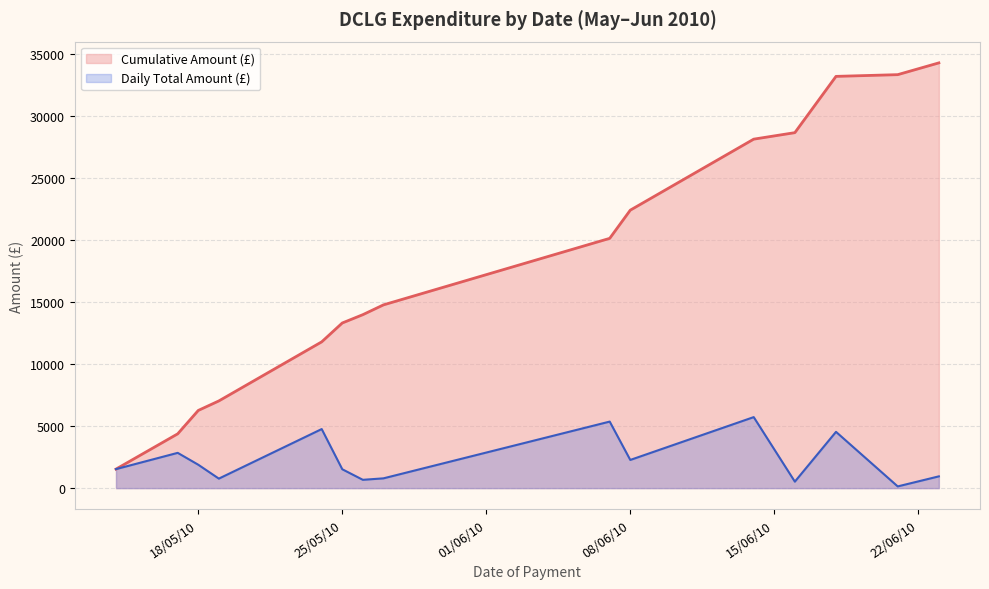

What value does the Daily Total Amount (£) series have at 8?

5358.4